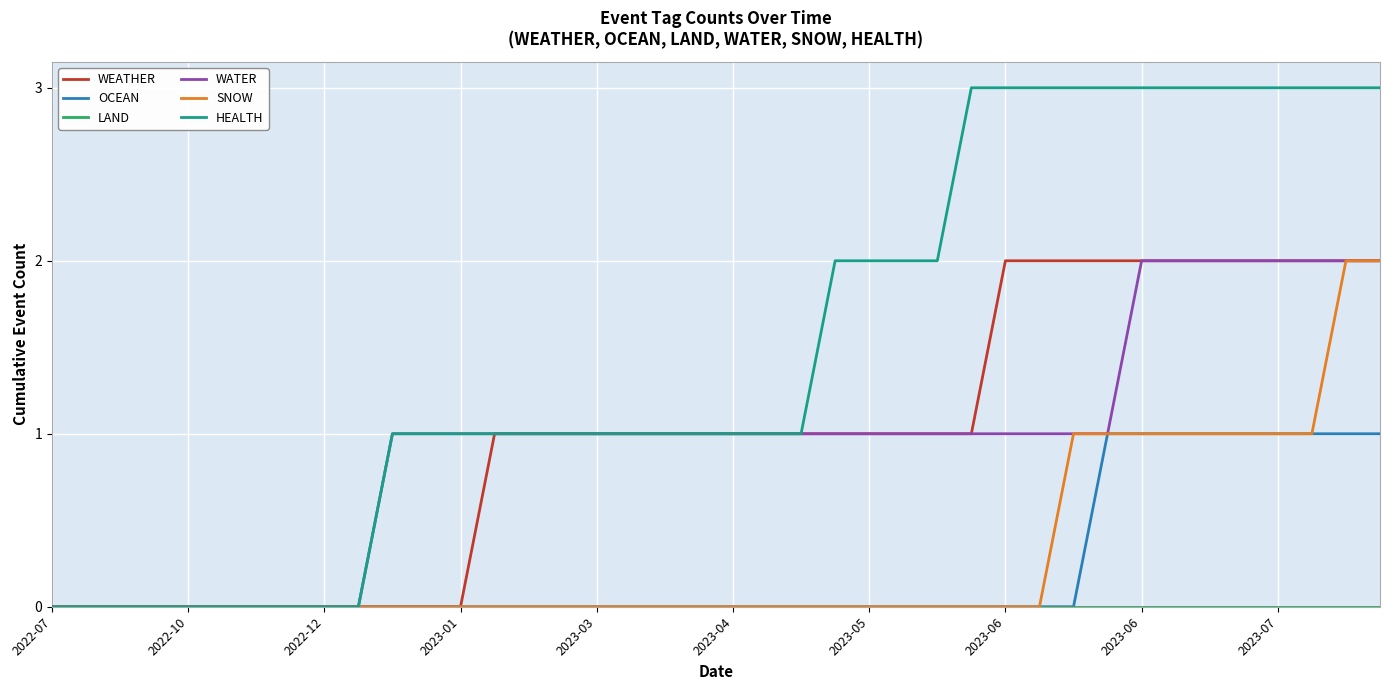

Which series has the widest spread of values?

HEALTH